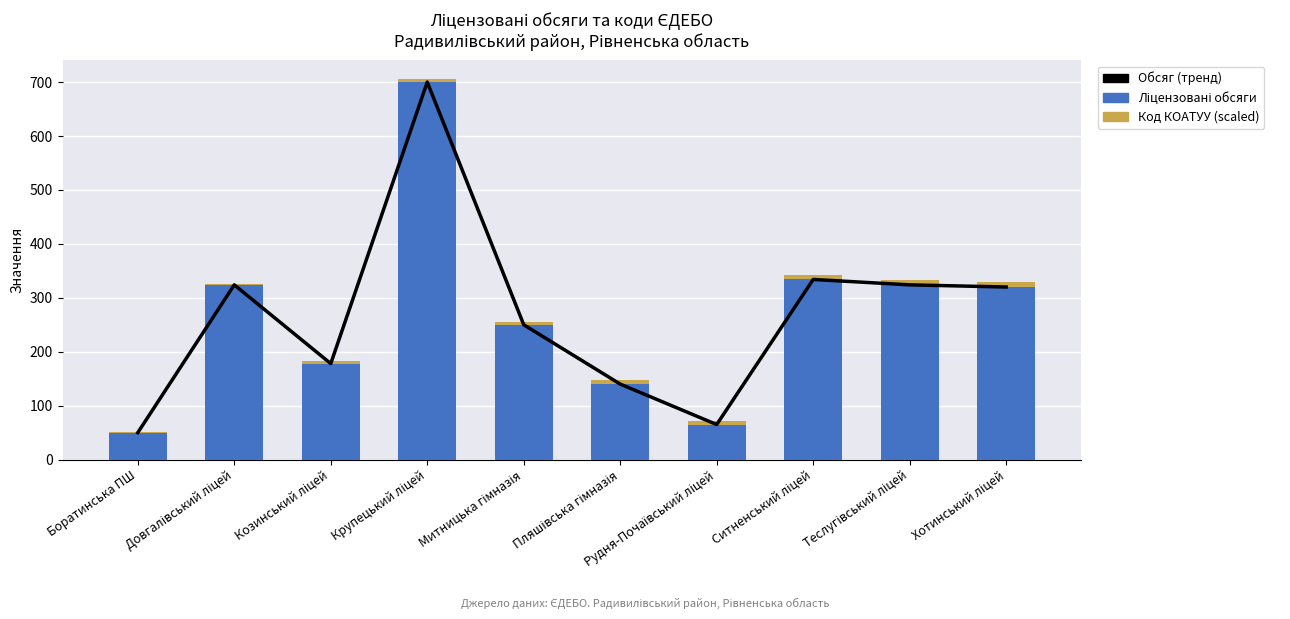

Which series has the largest range (max minus min)?

Обсяг (тренд)